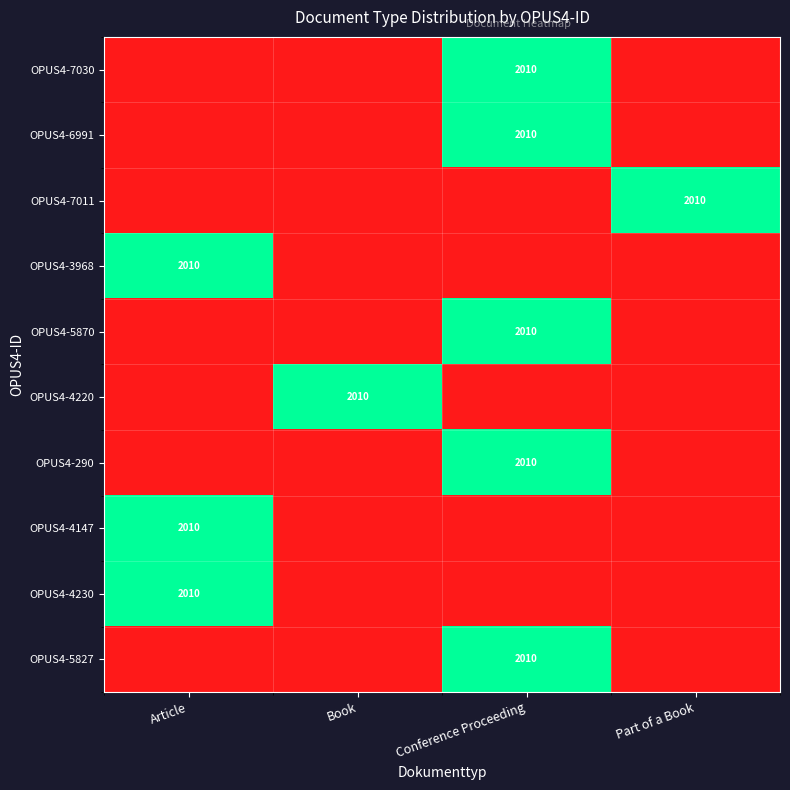

Count the OPUS4-4147 values in the range 0 to 1.

4